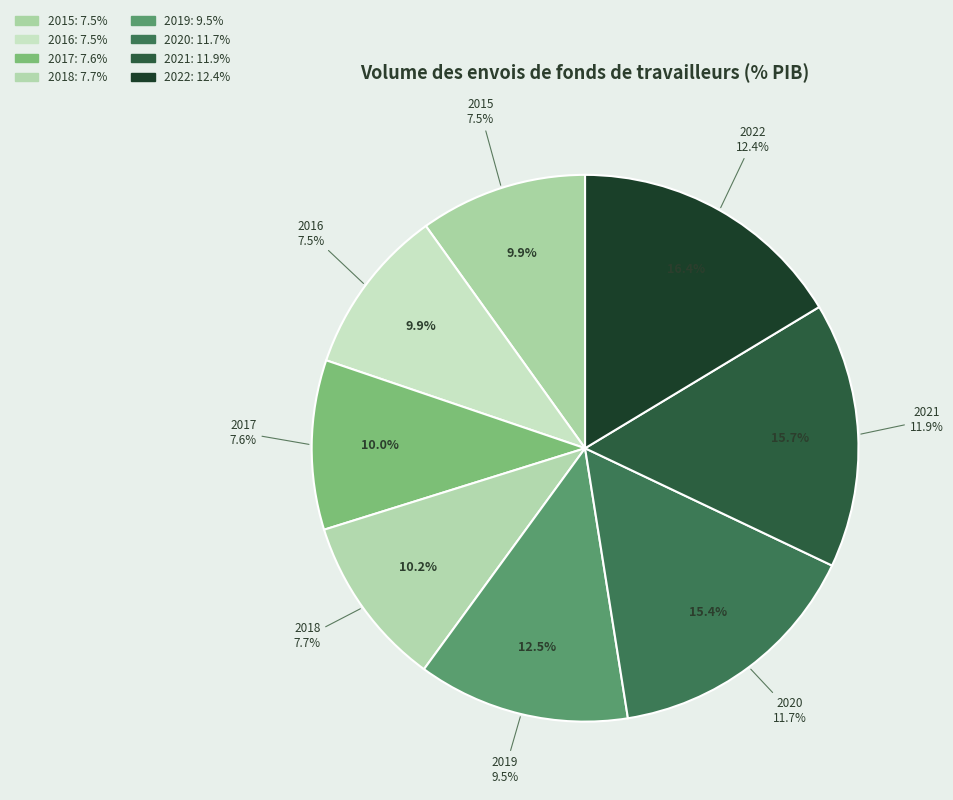

True or false: 2020 accounts for 25% of the total.

False